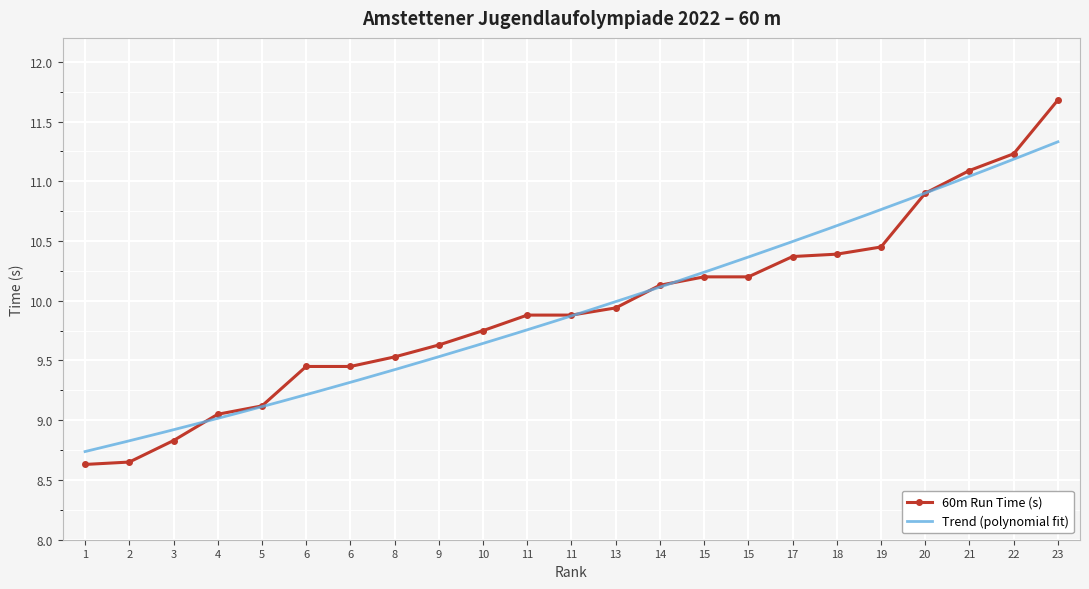

How many values in the 60m Run Time (s) series exceed 9?

20